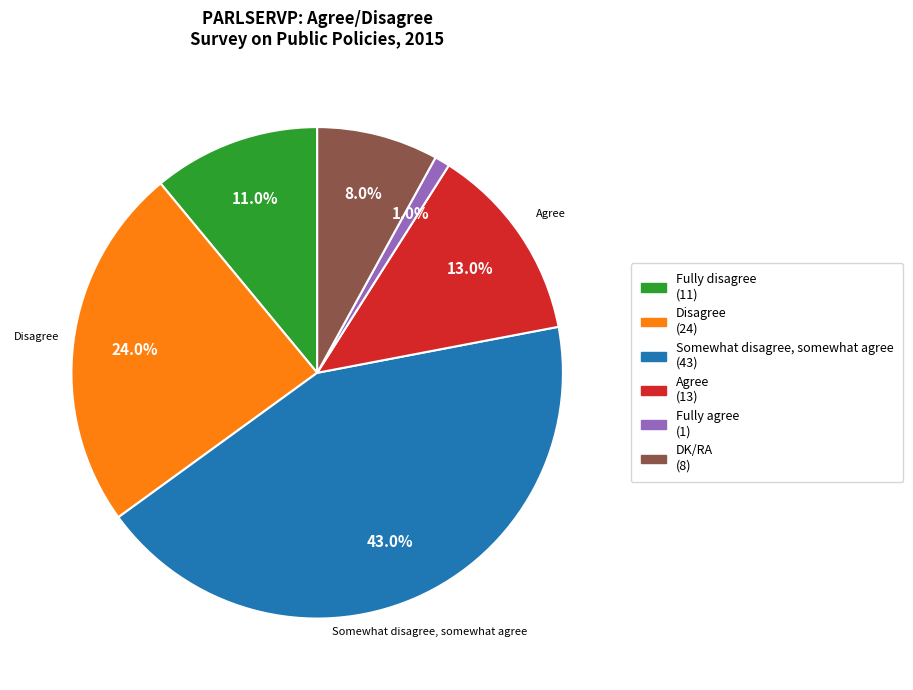

What percentage is the Fully disagree slice, to the nearest percent?

11%